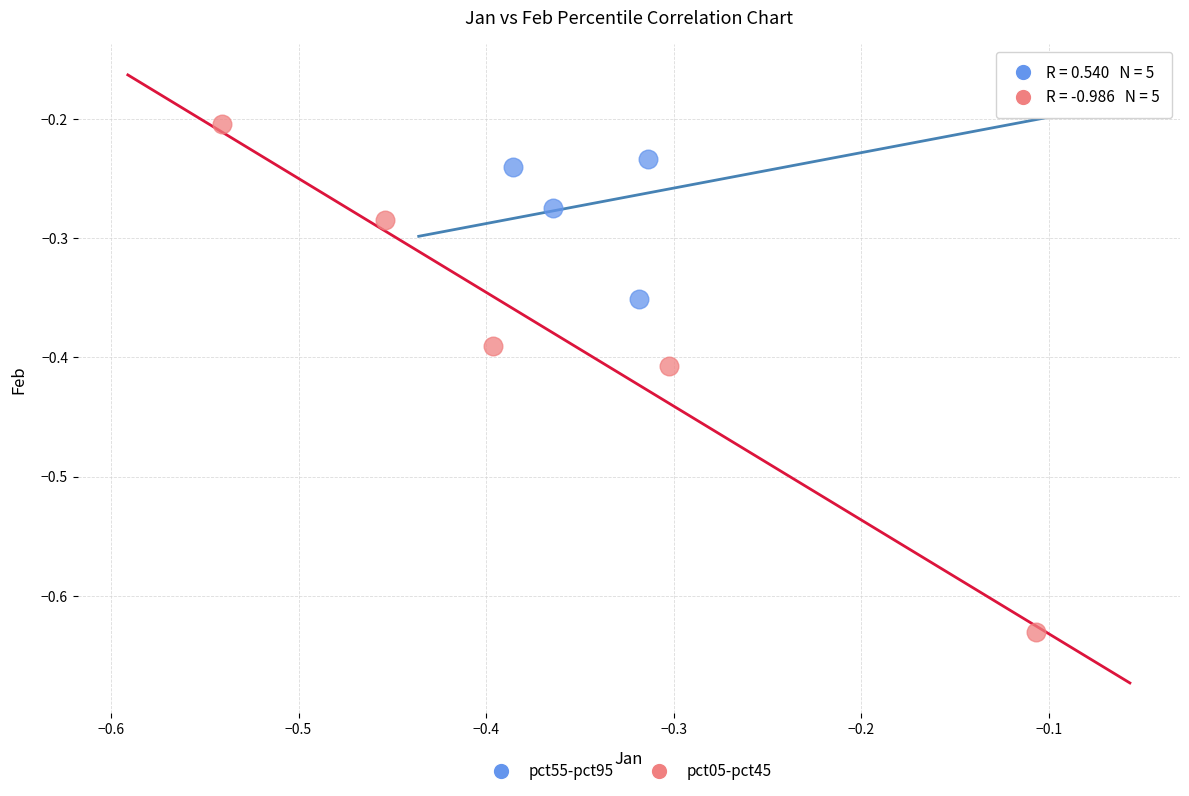

Which series contains the lowest Y value?

pct05-pct45